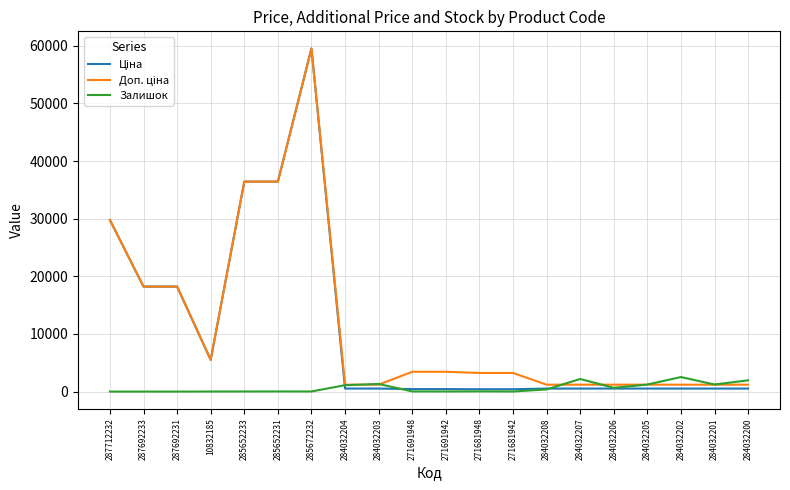

True or false: Залишок has a value of 1219.0 at 284032205.

True